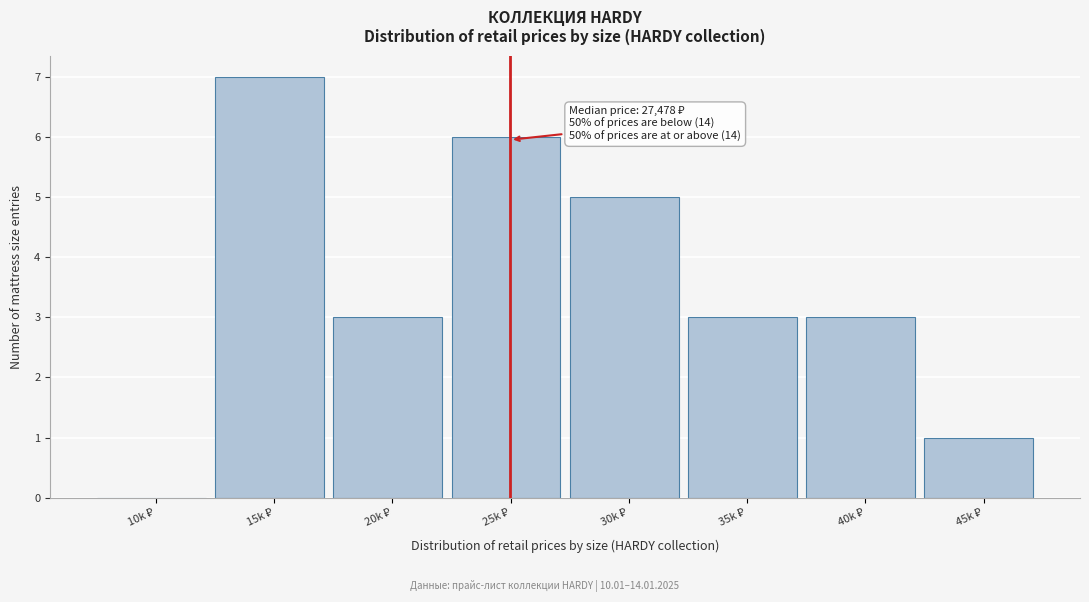

What is the sum of all values?

28